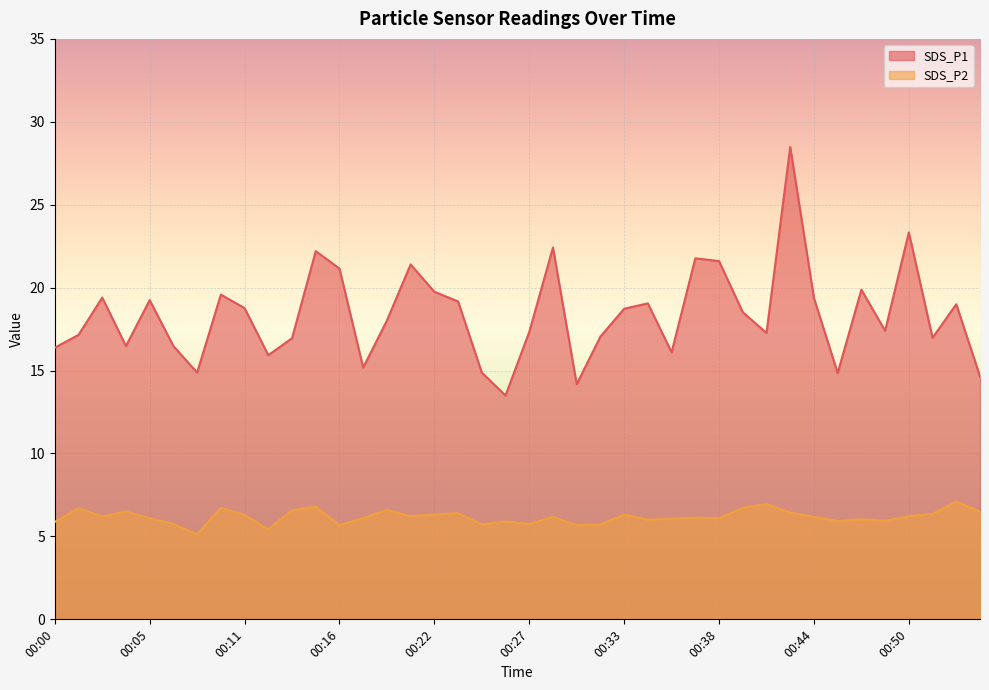

Where is SDS_P2 nearest to the value 6?

00:34